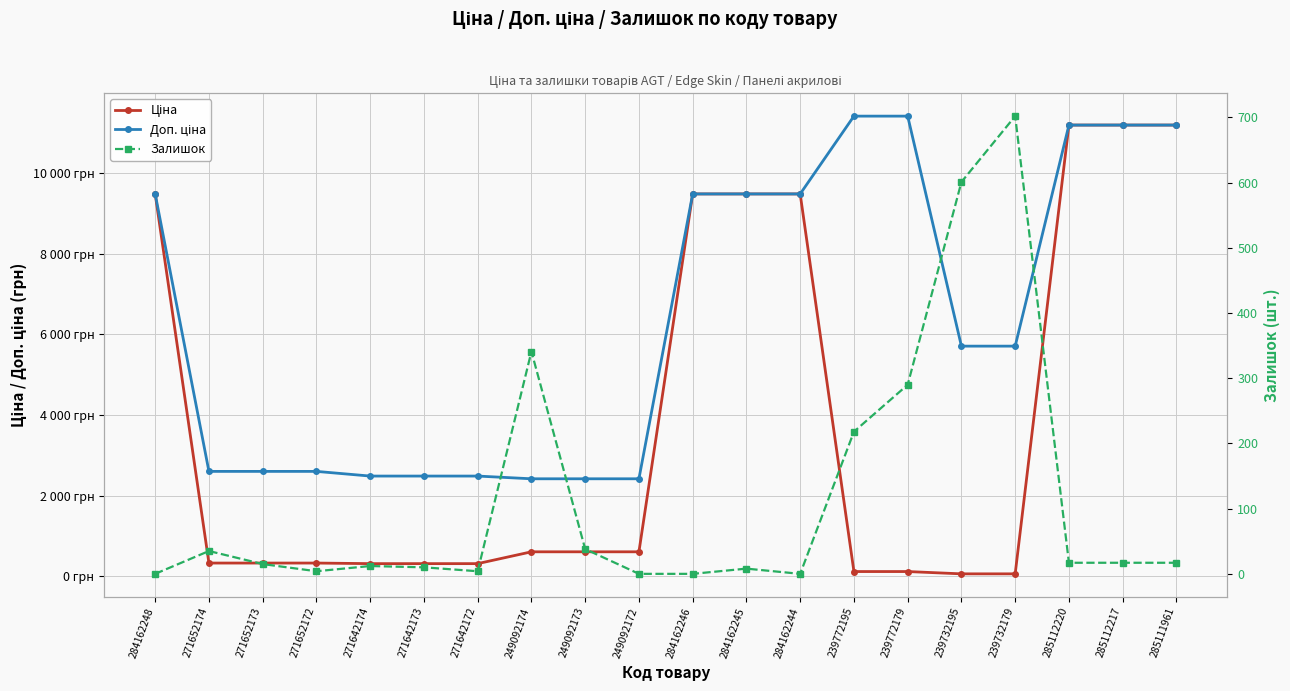

In Залишок, how many points are lower than both neighbors (excluding endpoints)?

3